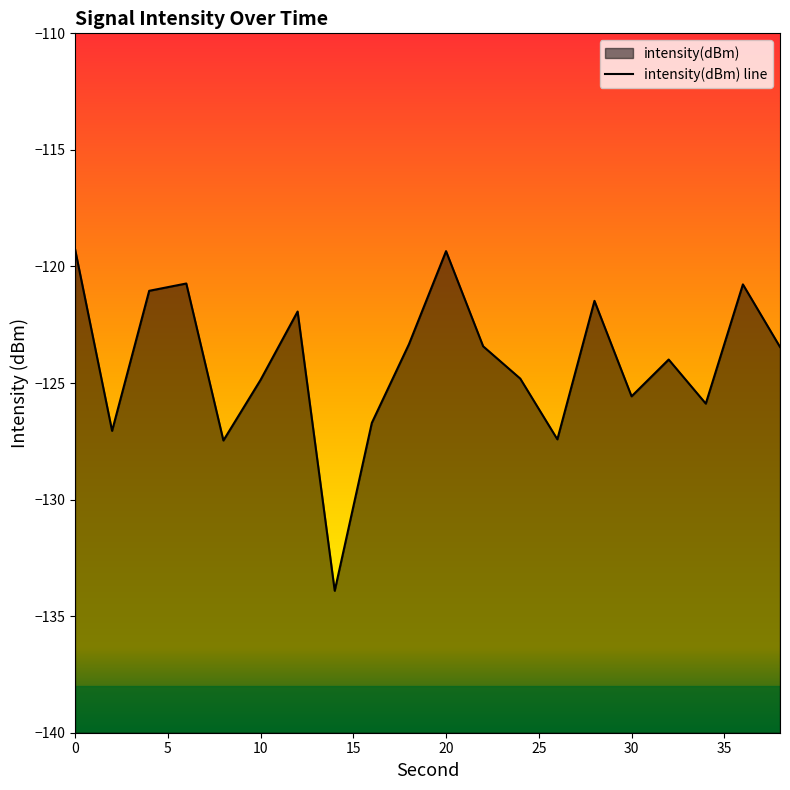

What is the difference between the values at 4 and 2?

6.0